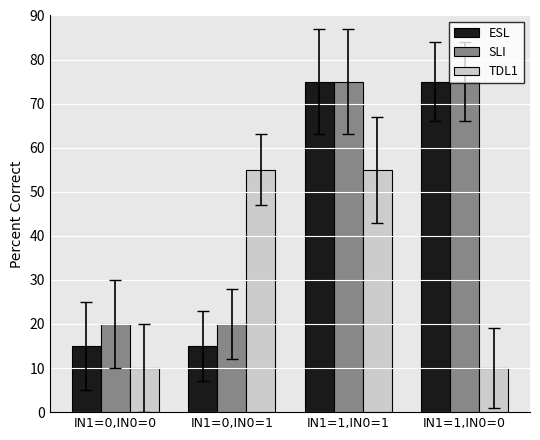

What is the highest value of the SLI series?

75